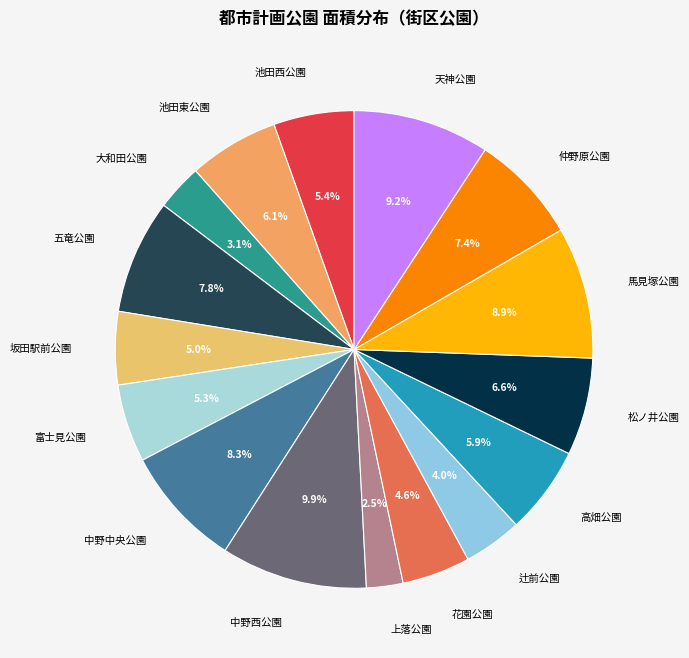

Is 大和田公園 the majority of the pie?

No